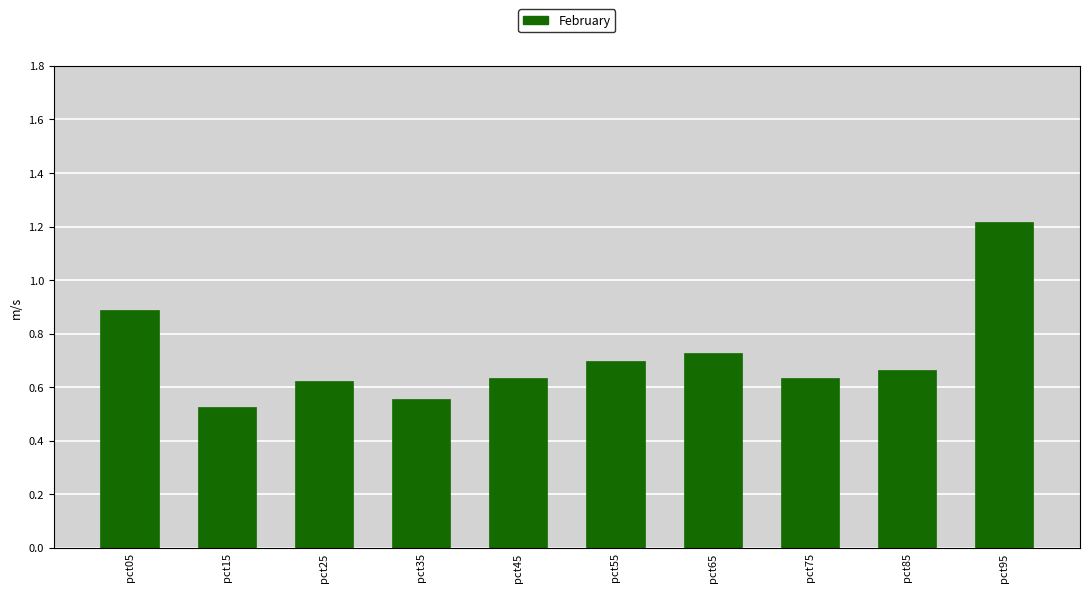

How many distinct data groups are displayed?

1